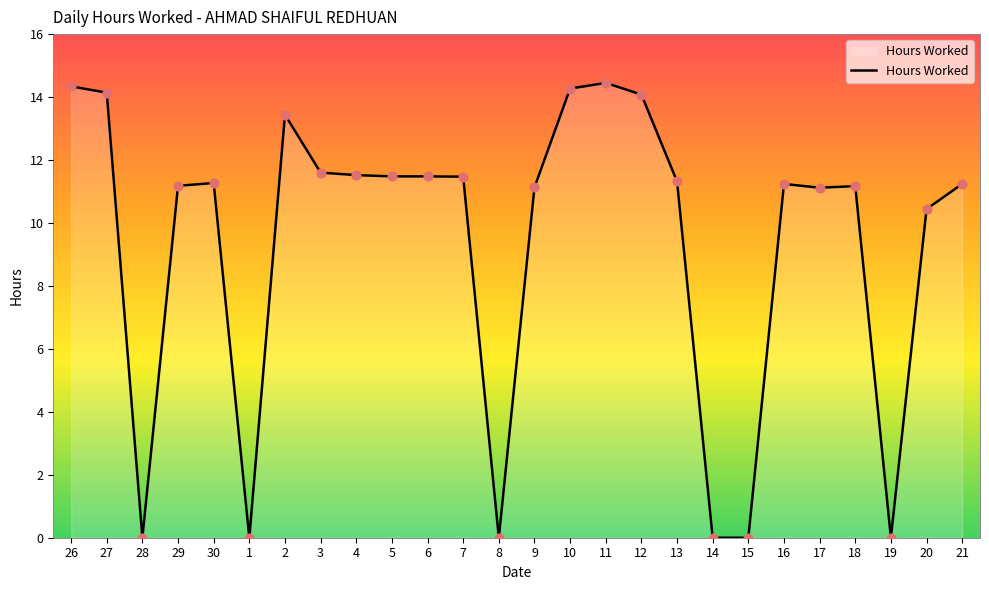

Which has a higher value, 16 or 7?

7